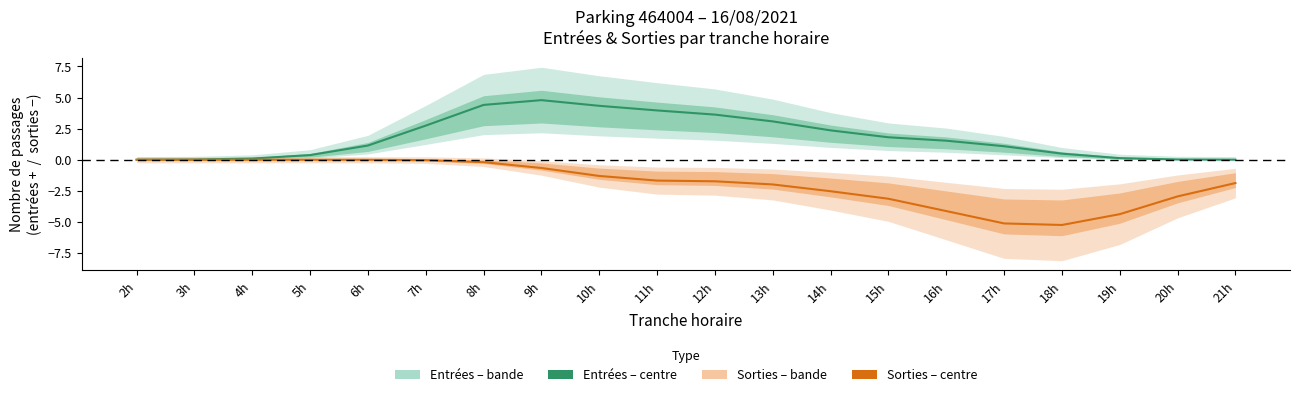

True or false: Entrées (ENTREES) has more than 0 points higher than both neighbors.

True